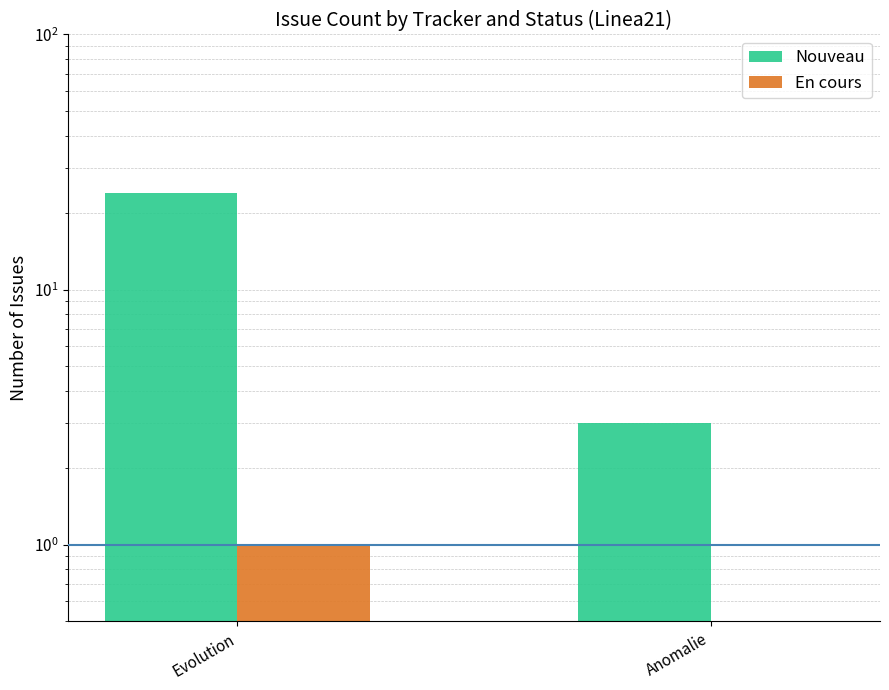

What are all the series names shown in the legend?

Nouveau, En cours